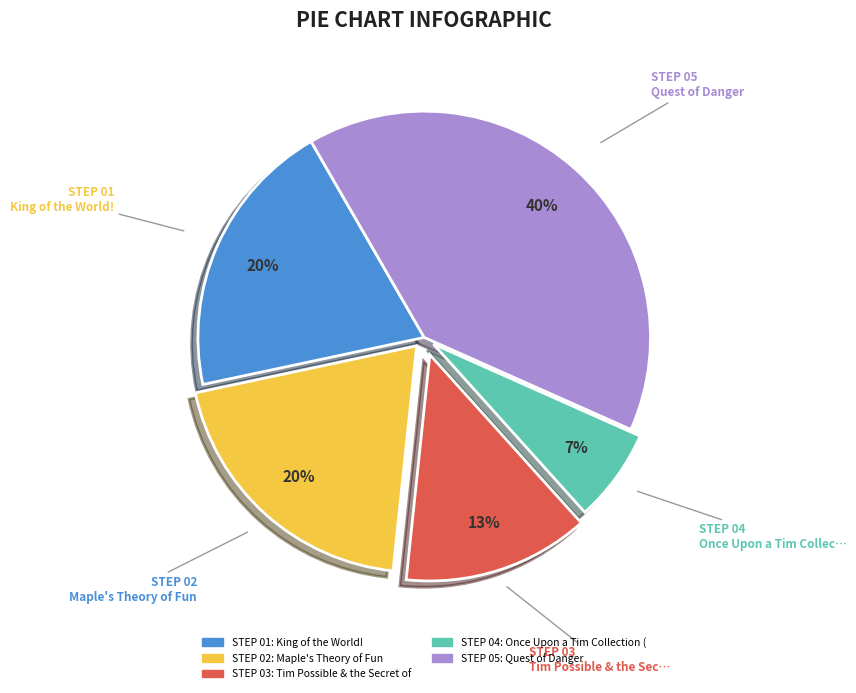

To the nearest percent, what is the average slice percentage?

20%